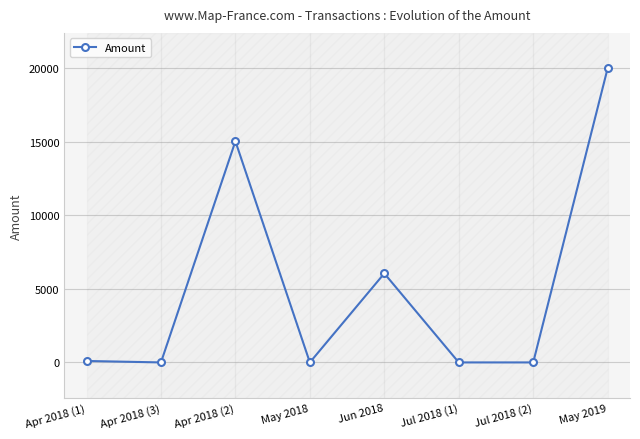

What is the label of the 6th point from the left?

Jul 2018 (1)